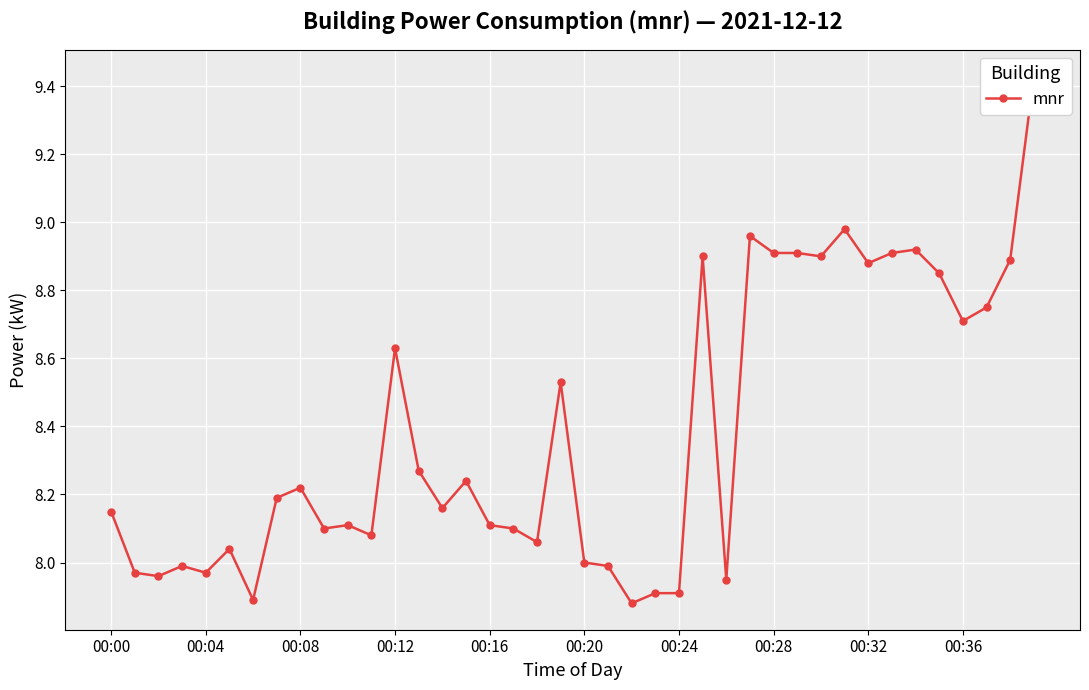

Between 00:28 and 00:00, which is larger?

00:28